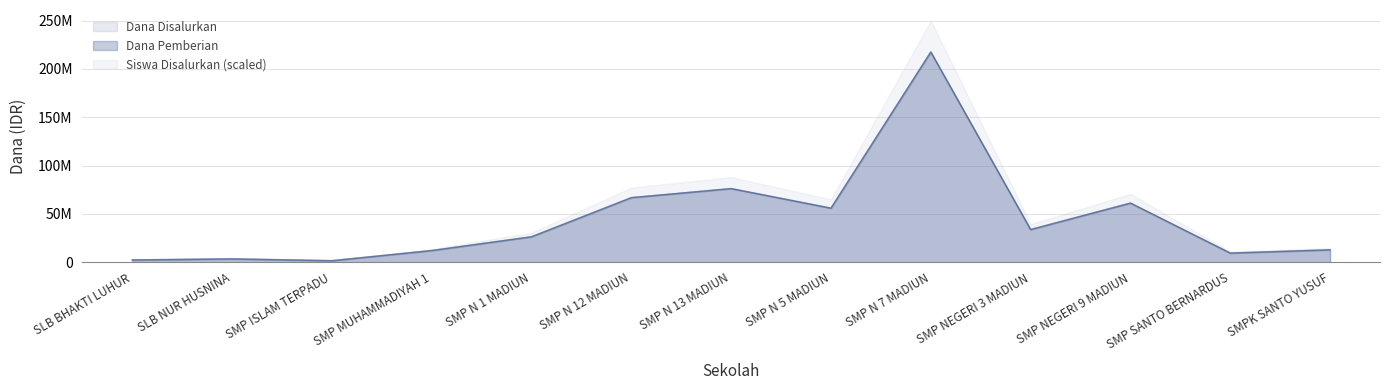

Reading left to right, what are all the values shown in this chart?

Dana Disalurkan: 2250000	3375000	1500000	12000000	26250000	66750000	76125000	55875000	217500000	33750000	61125000	9375000	12750000
Dana Pemberian: 2250000	3375000	1500000	12000000	26250000	66750000	76125000	55875000	217500000	33750000	61125000	9375000	12750000